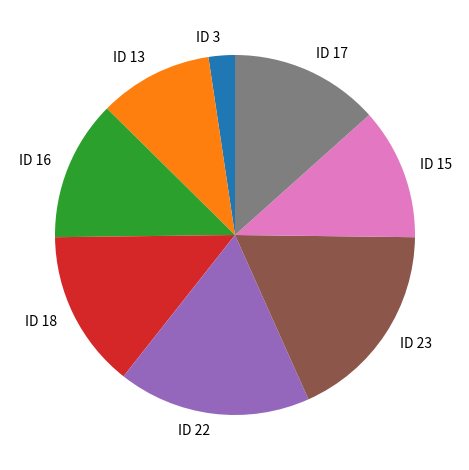

Rank the categories by value from highest to lowest.

ID 23, ID 22, ID 18, ID 17, ID 16, ID 15, ID 13, ID 3